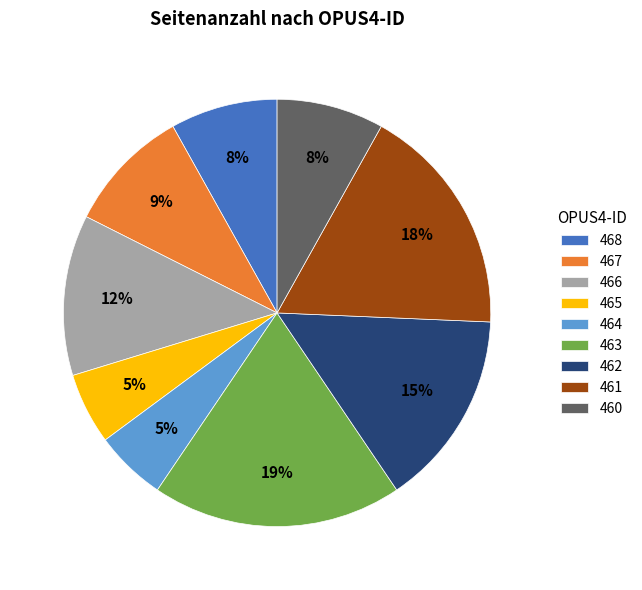

Count the number of slices in the pie.

9